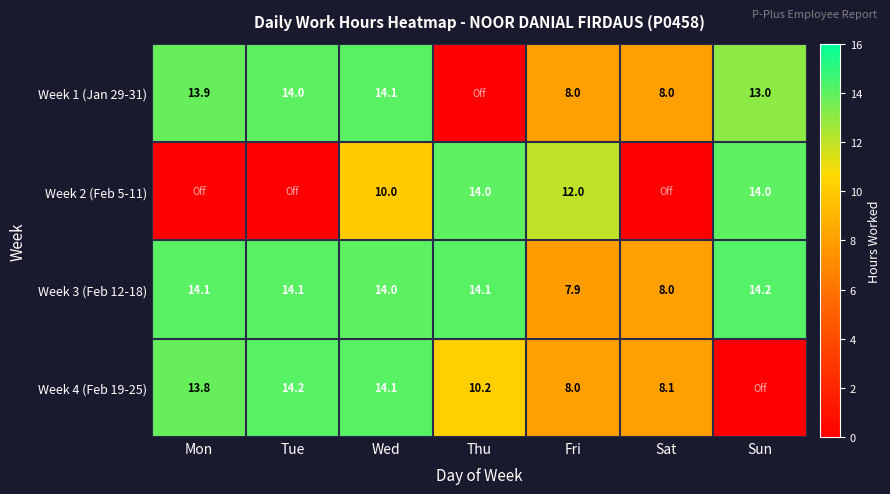

At how many categories does at least one series exceed 3?

7